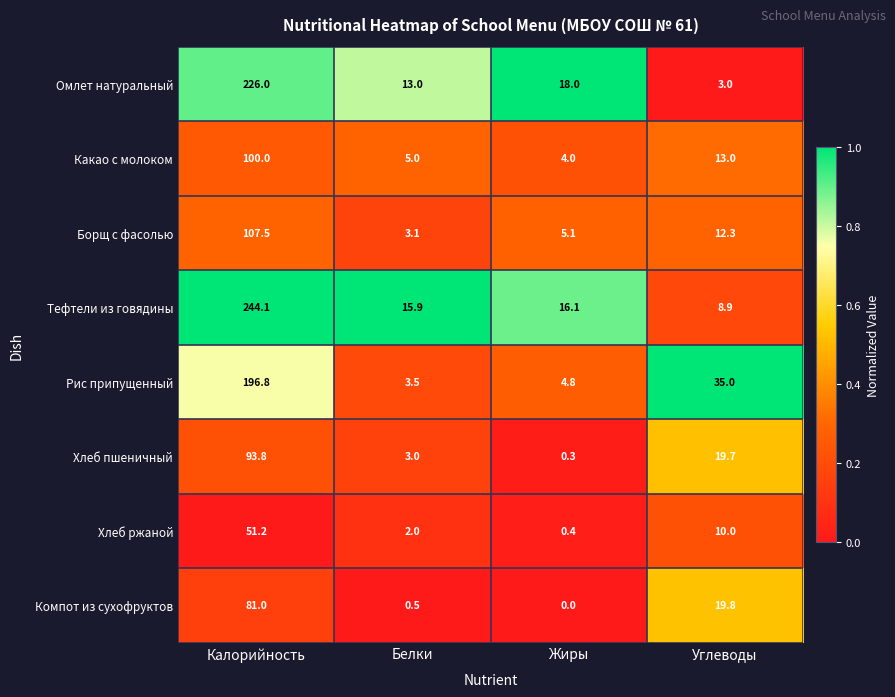

Is it true that Рис припущенный equals 307.7 at Калорийность?

False